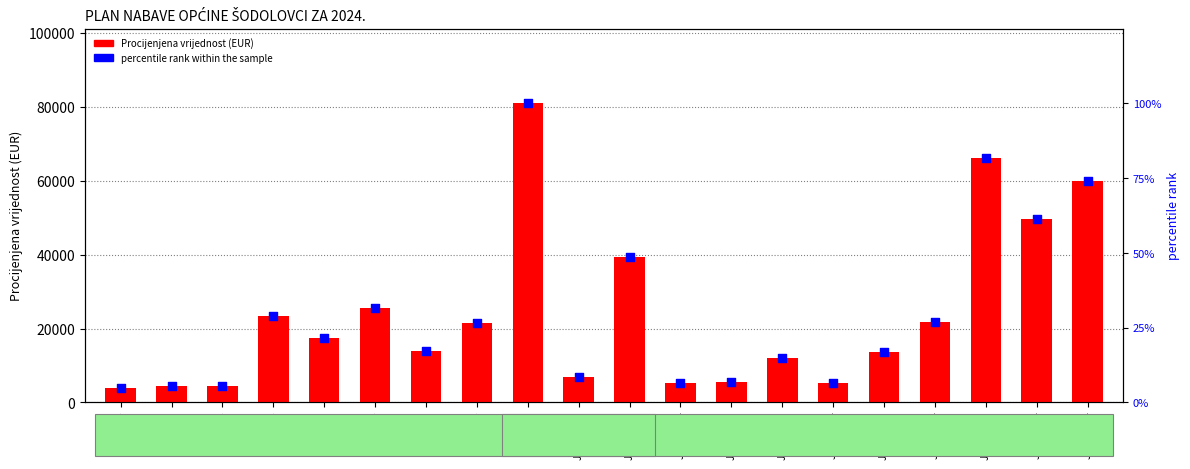

Which series has the largest total across all categories?

Procijenjena vrijednost (EUR)